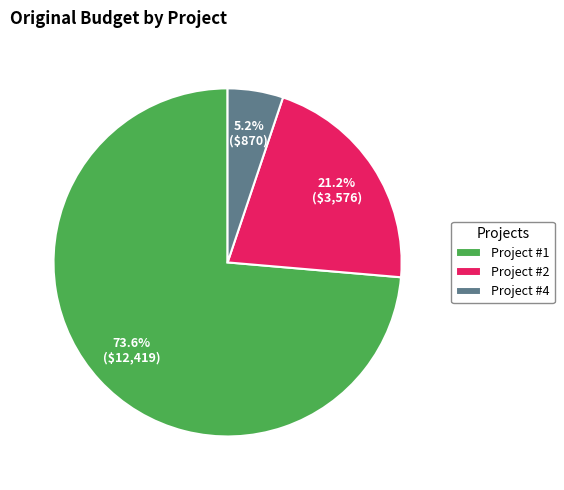

Approximately how many times larger is the value at Project #2 compared to Project #4?

4.1